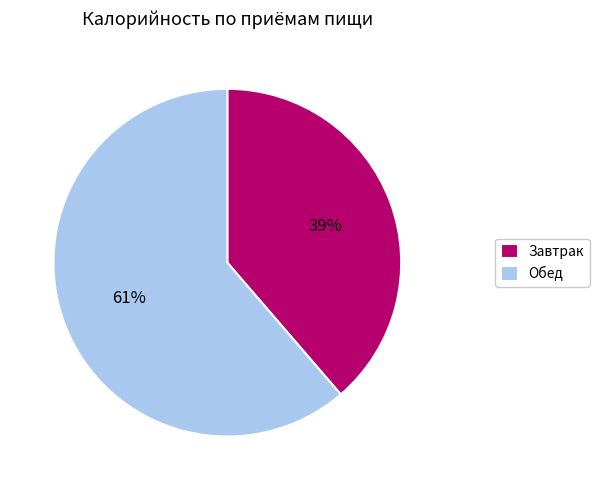

Rank the categories by value from lowest to highest.

Завтрак, Обед